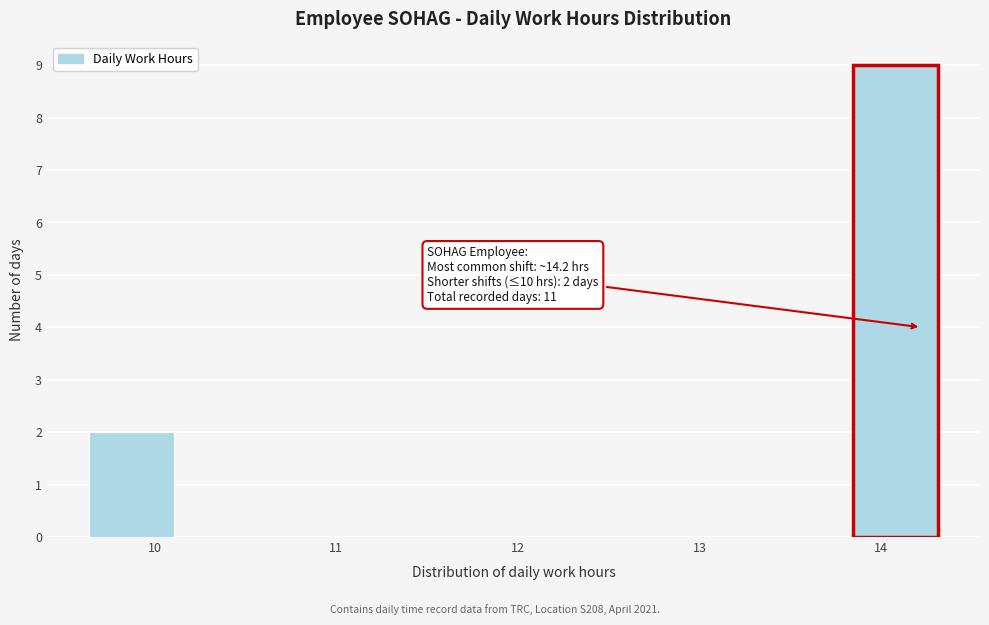

Which range on the x-axis has the tallest bar?

13.8 to 14.3